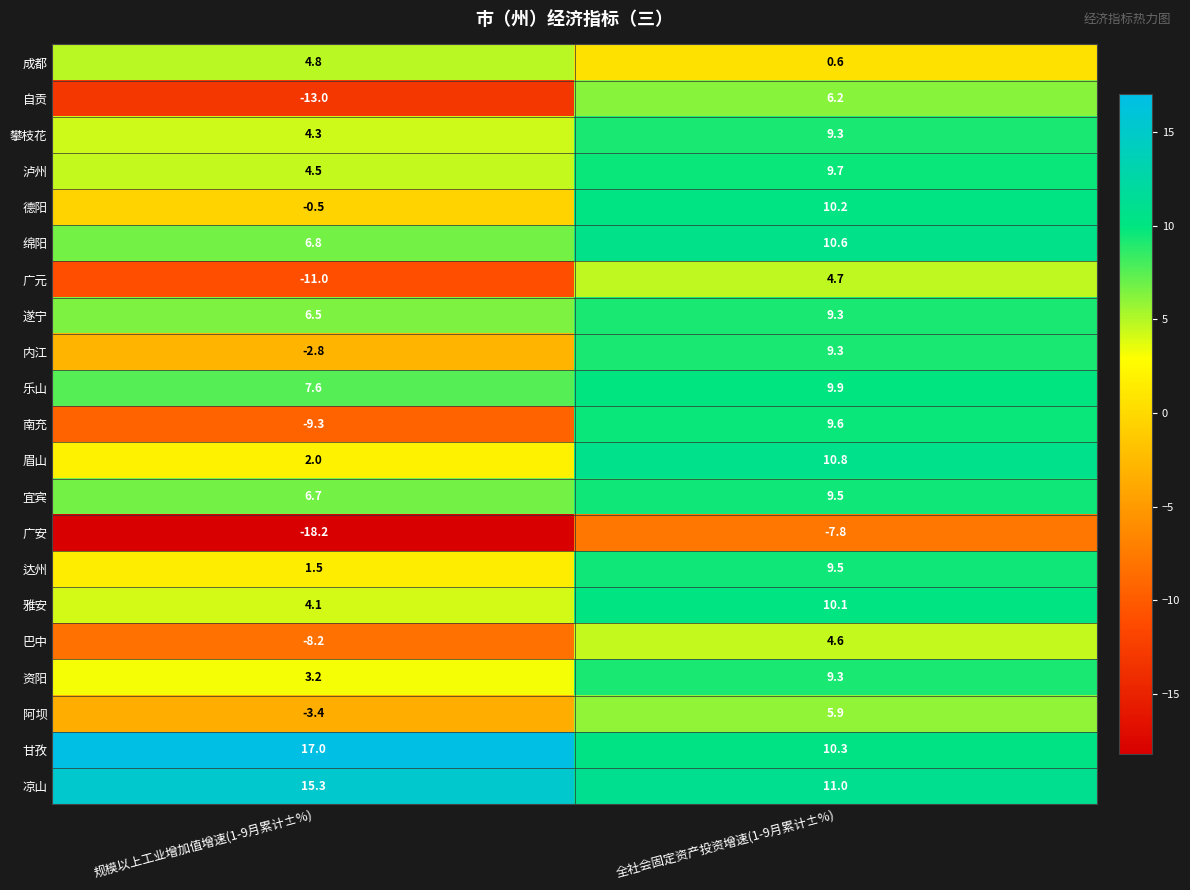

How many data points in 阿坝 are above 5?

1